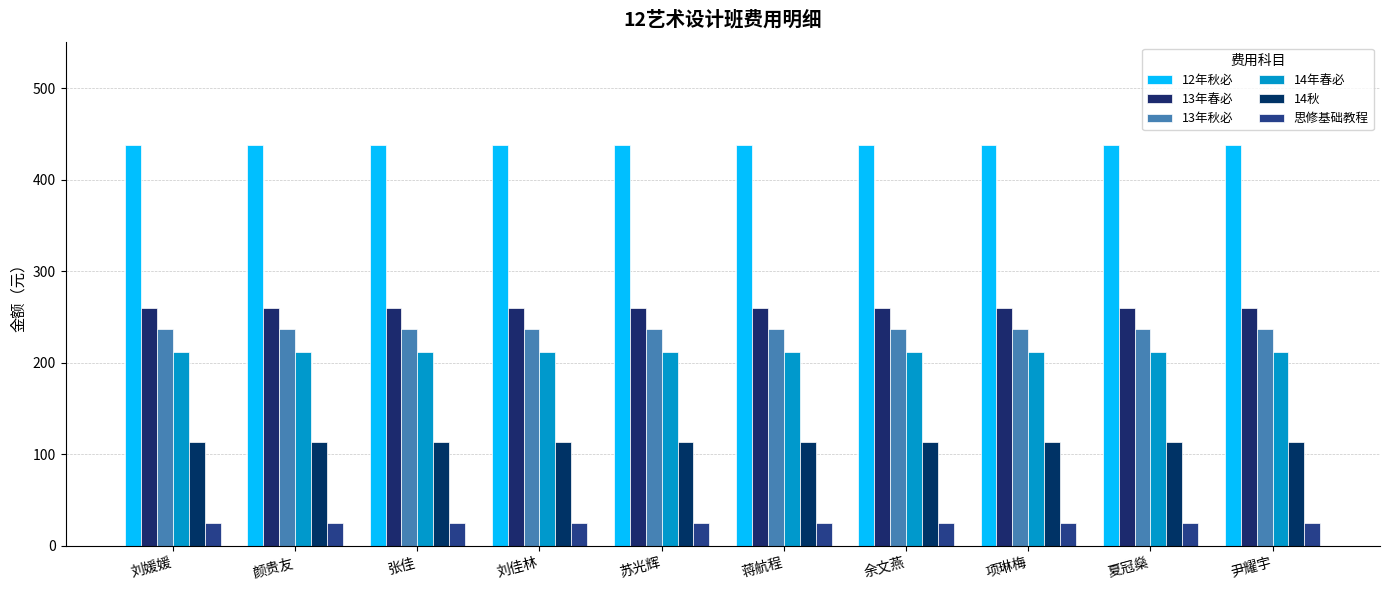

Reading right to left, transcribe all the data shown in this chart.

12年秋必: 尹耀宇=438	夏冠燊=438	项琳梅=438	余文燕=438	蒋航程=438	苏光辉=438	刘佳林=438	张佳=438	颜贵友=438	刘媛媛=438
13年春必: 尹耀宇=260	夏冠燊=260	项琳梅=260	余文燕=260	蒋航程=260	苏光辉=260	刘佳林=260	张佳=260	颜贵友=260	刘媛媛=260
13年秋必: 尹耀宇=237	夏冠燊=237	项琳梅=237	余文燕=237	蒋航程=237	苏光辉=237	刘佳林=237	张佳=237	颜贵友=237	刘媛媛=237
14年春必: 尹耀宇=212	夏冠燊=212	项琳梅=212	余文燕=212	蒋航程=212	苏光辉=212	刘佳林=212	张佳=212	颜贵友=212	刘媛媛=212
14秋: 尹耀宇=113	夏冠燊=113	项琳梅=113	余文燕=113	蒋航程=113	苏光辉=113	刘佳林=113	张佳=113	颜贵友=113	刘媛媛=113
思修基础教程: 尹耀宇=25	夏冠燊=25	项琳梅=25	余文燕=25	蒋航程=25	苏光辉=25	刘佳林=25	张佳=25	颜贵友=25	刘媛媛=25